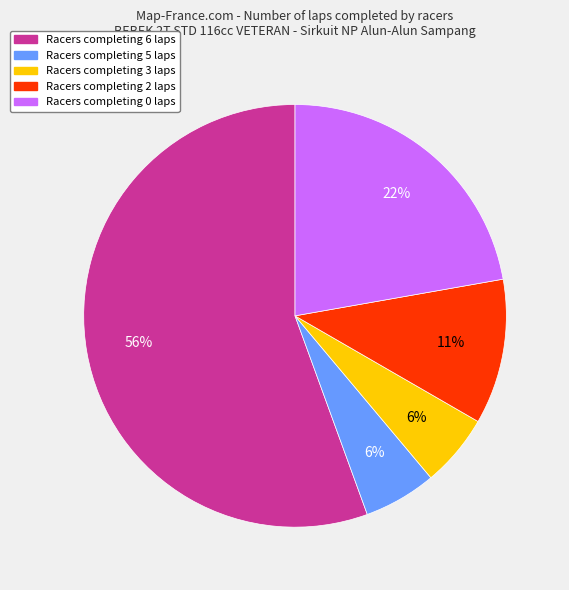

Is there a majority slice in this chart?

Yes